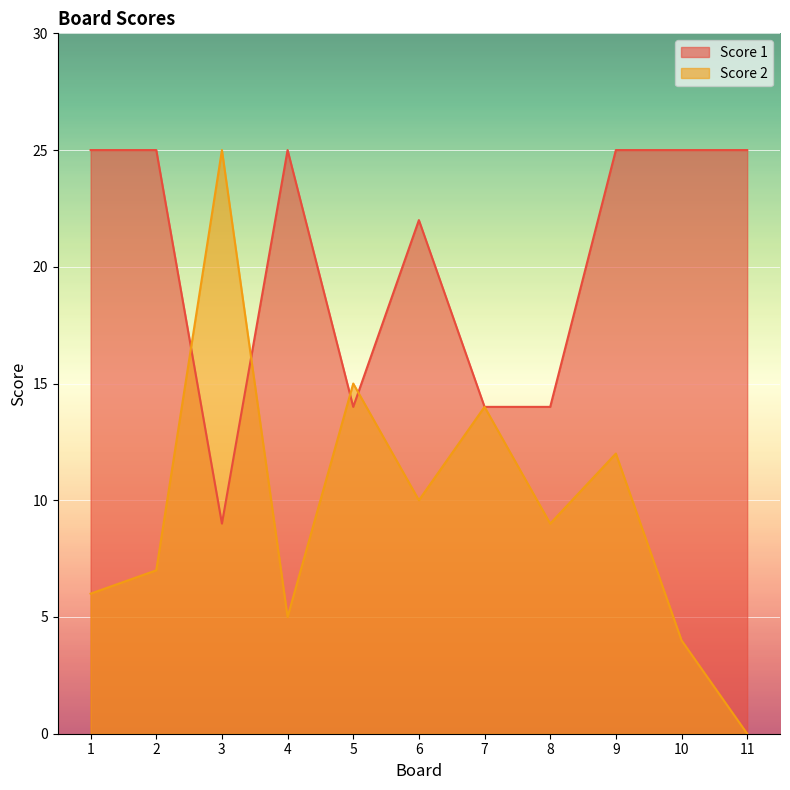

Reading left to right, extract all data points from this chart.

Score 1: 1=25	2=25	3=9	4=25	5=14	6=22	7=14	8=14	9=25	10=25	11=25
Score 2: 1=6	2=7	3=25	4=5	5=15	6=10	7=14	8=9	9=12	10=4	11=0